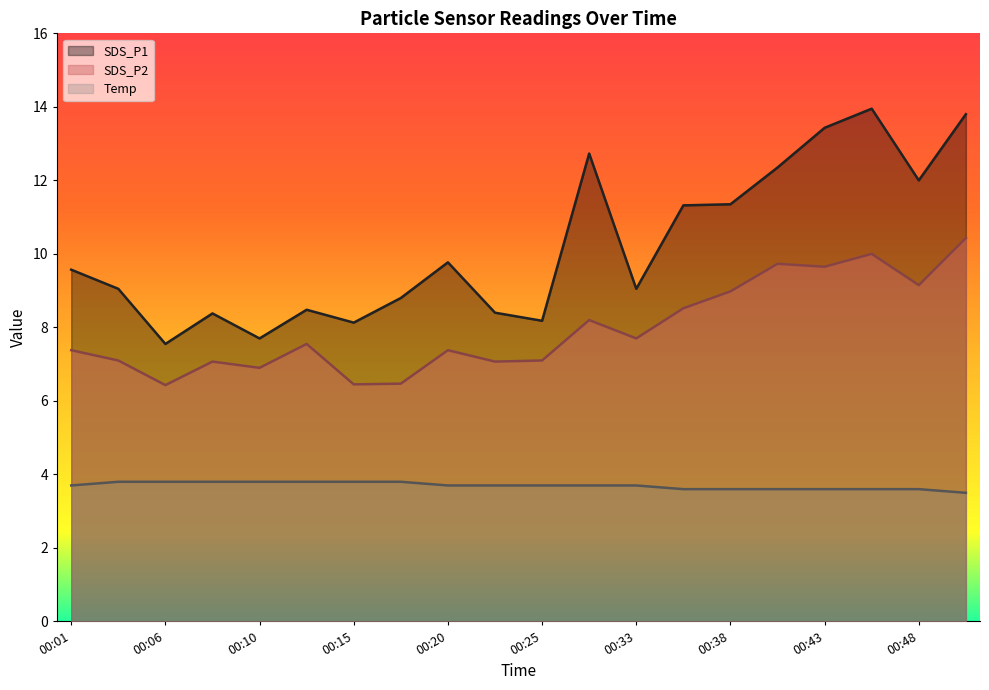

Is it true that Temp equals 3.8 at 00:06?

True